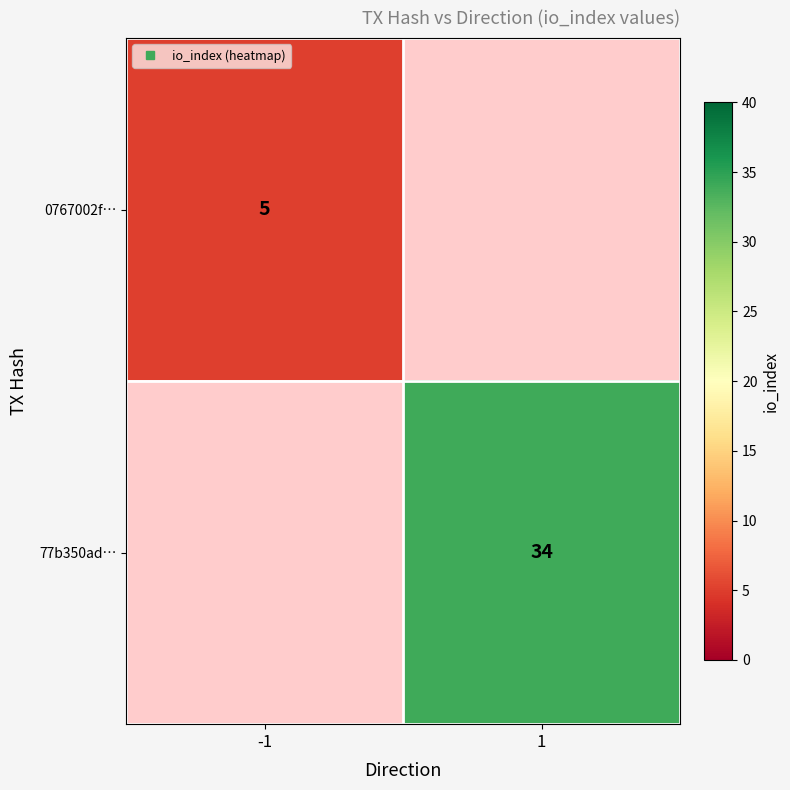

How many positive values does the 0767002f… series have?

1